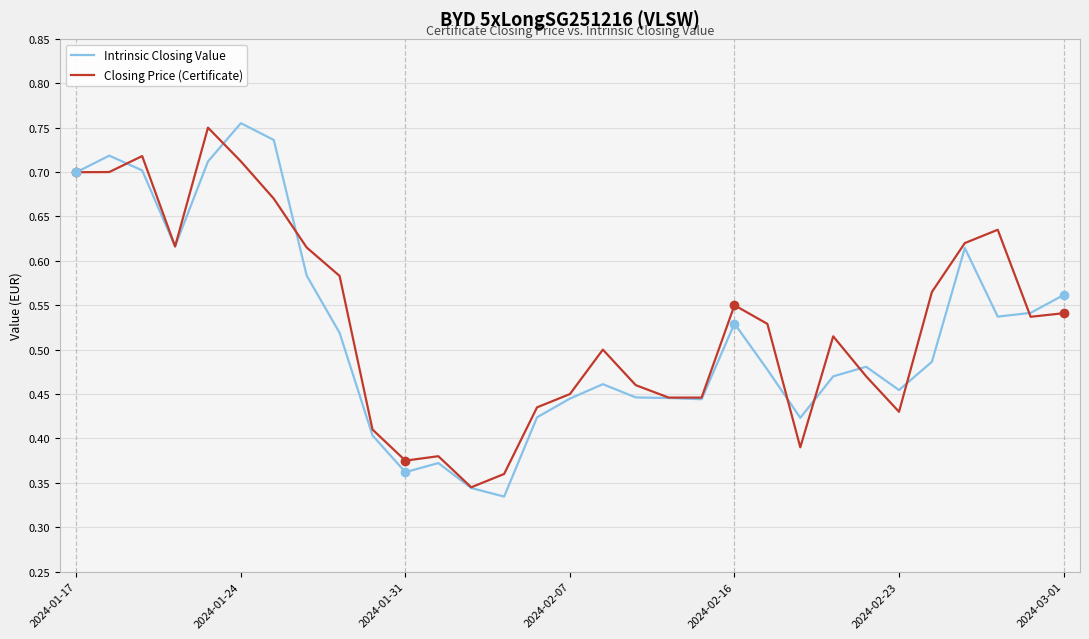

Does the chart have visible grid lines?

Yes